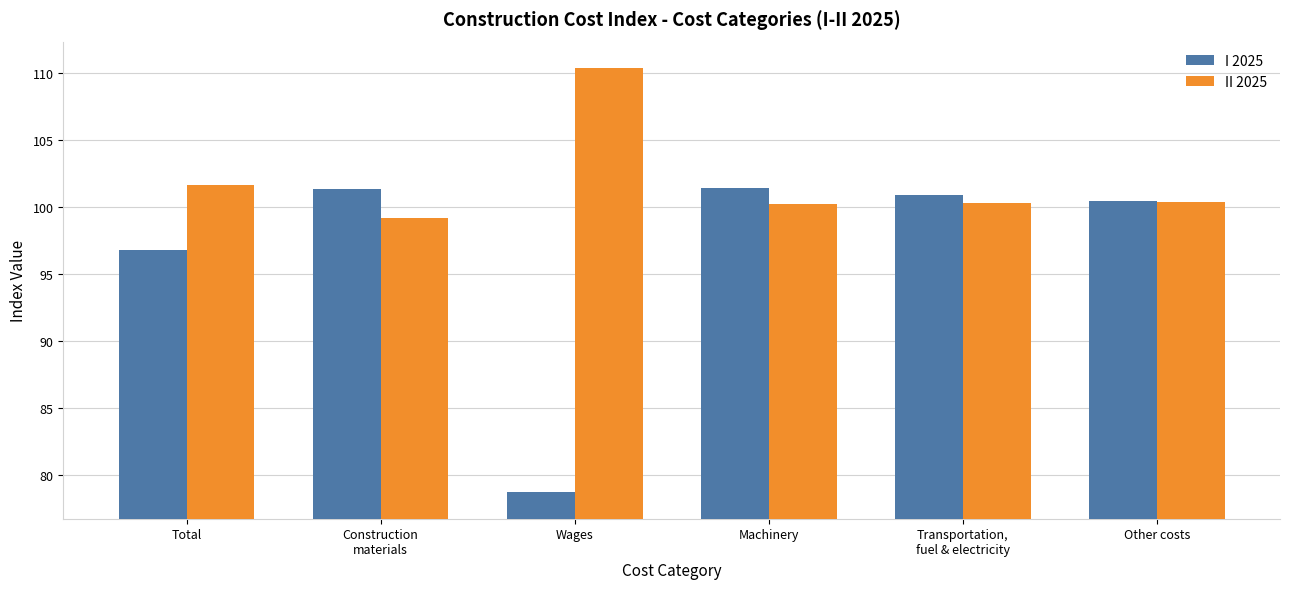

Which category has the highest value across all series?

Wages